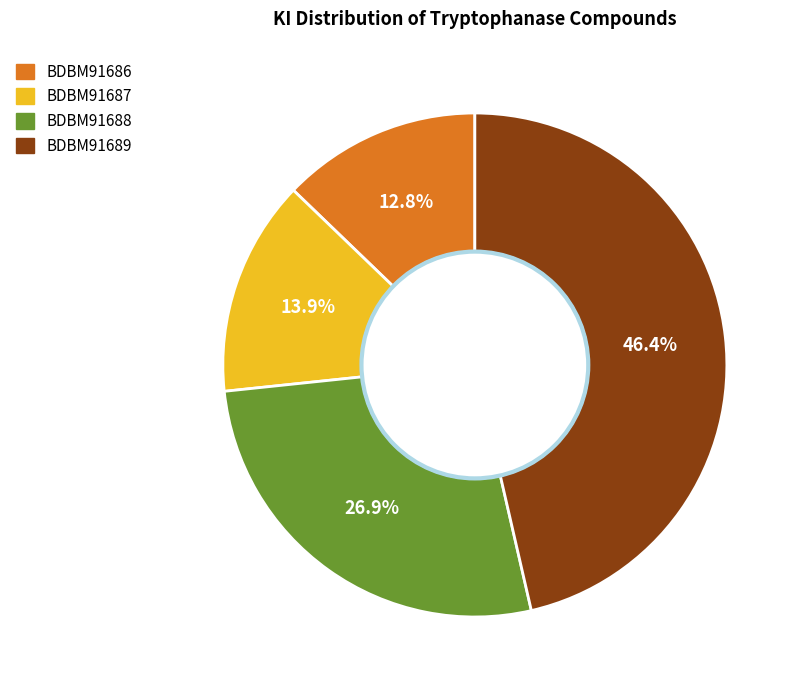

Rank the categories by value from lowest to highest.

BDBM91686, BDBM91687, BDBM91688, BDBM91689